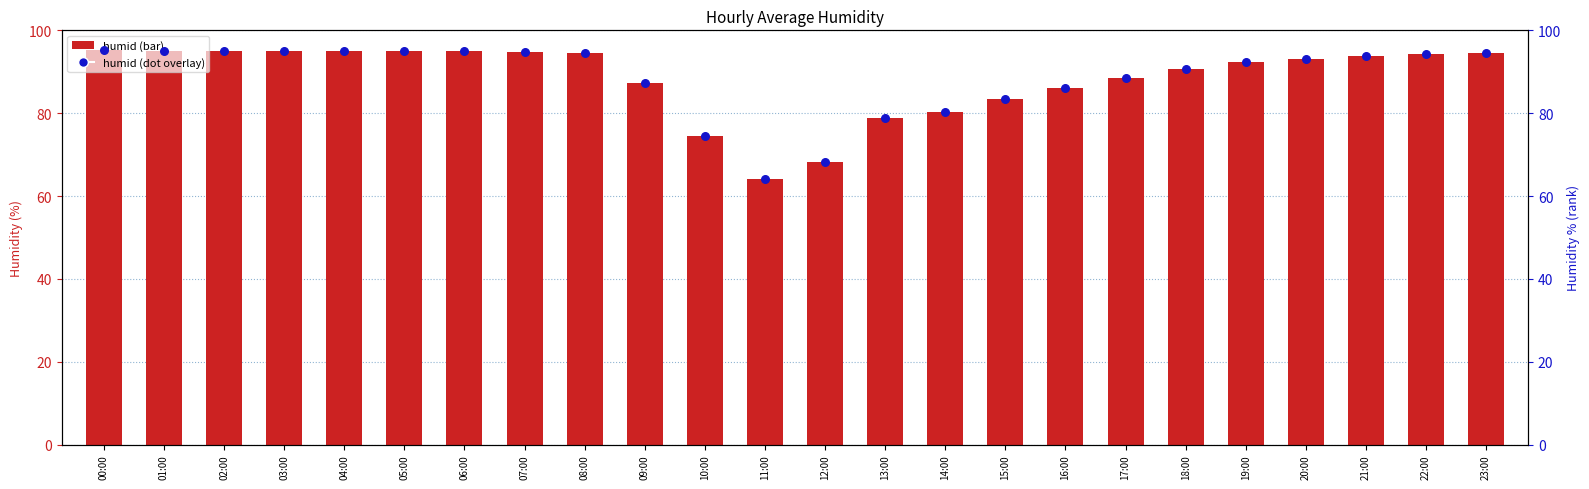

Which series has the largest total across all categories?

humid